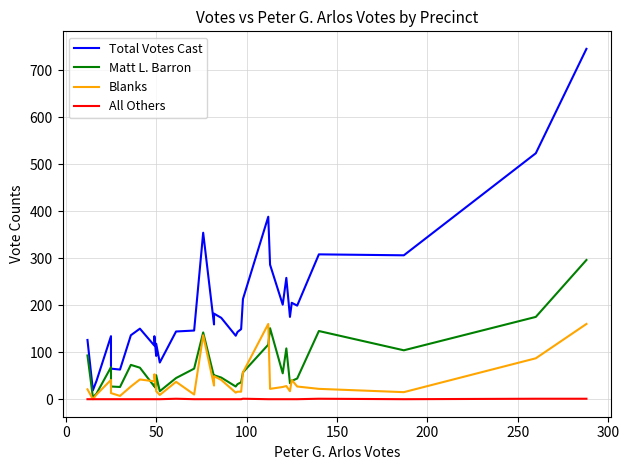

List the series in order of their peak value, lowest first.

All Others, Blanks, Matt L. Barron, Total Votes Cast